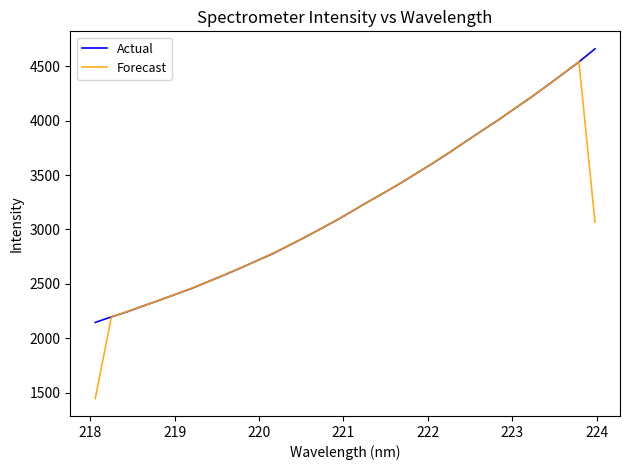

Which series has the largest range (max minus min)?

Forecast